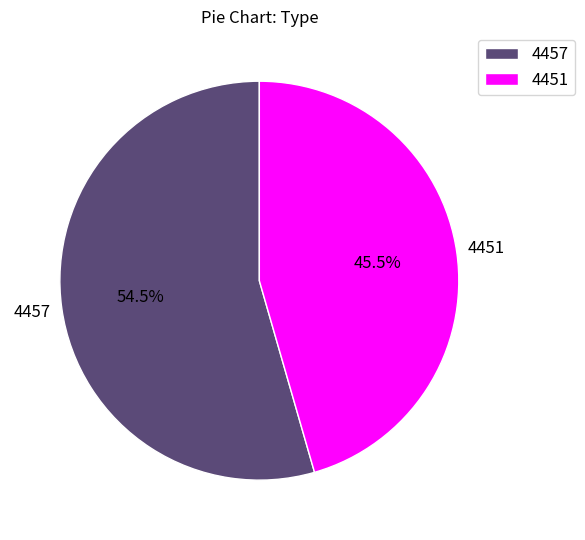

Rank the categories by value from highest to lowest.

4457, 4451